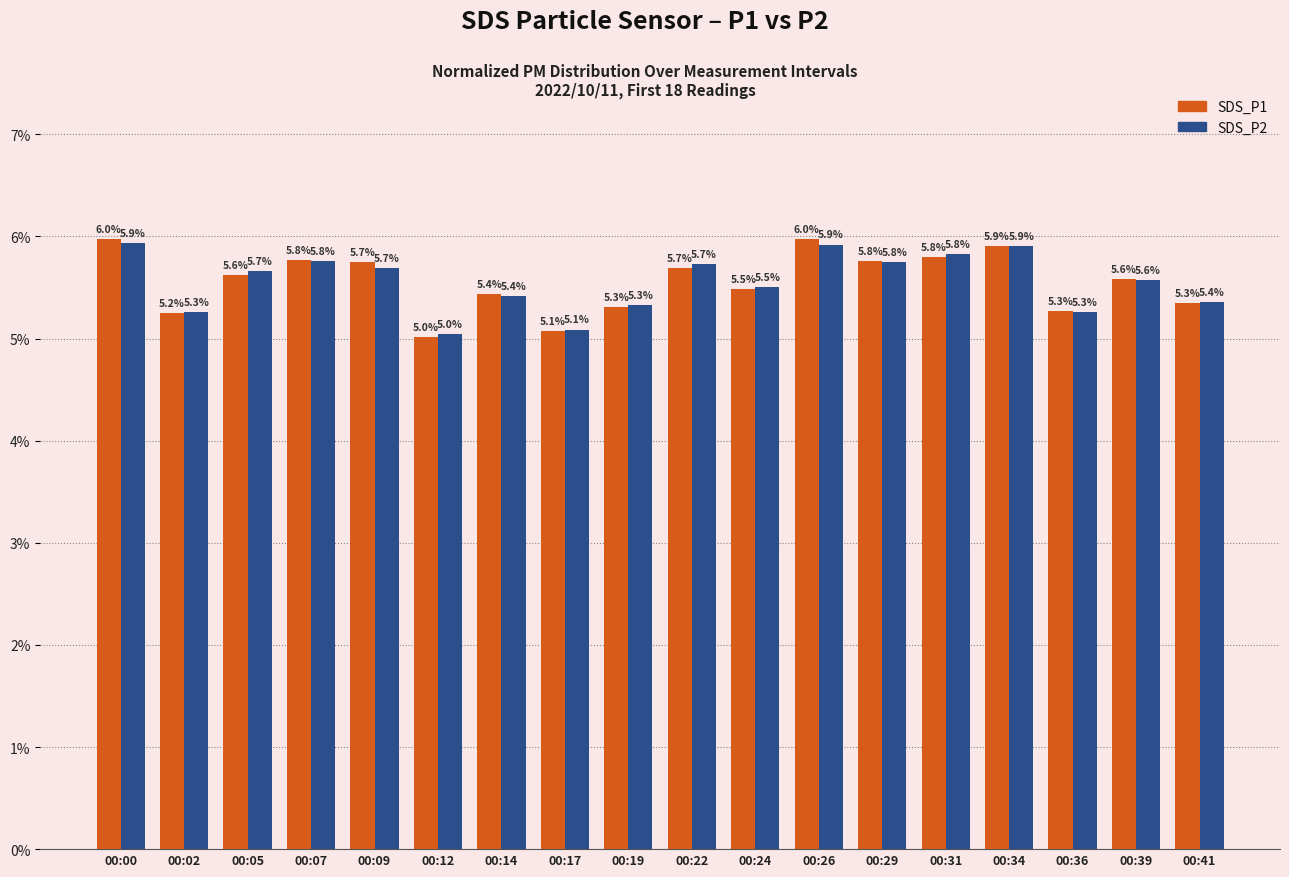

Reading left to right, what are all the values shown in this chart?

SDS_P1: 6.0	5.2	5.6	5.8	5.7	5.0	5.4	5.1	5.3	5.7	5.5	6.0	5.8	5.8	5.9	5.3	5.6	5.3
SDS_P2: 5.9	5.3	5.7	5.8	5.7	5.0	5.4	5.1	5.3	5.7	5.5	5.9	5.8	5.8	5.9	5.3	5.6	5.4